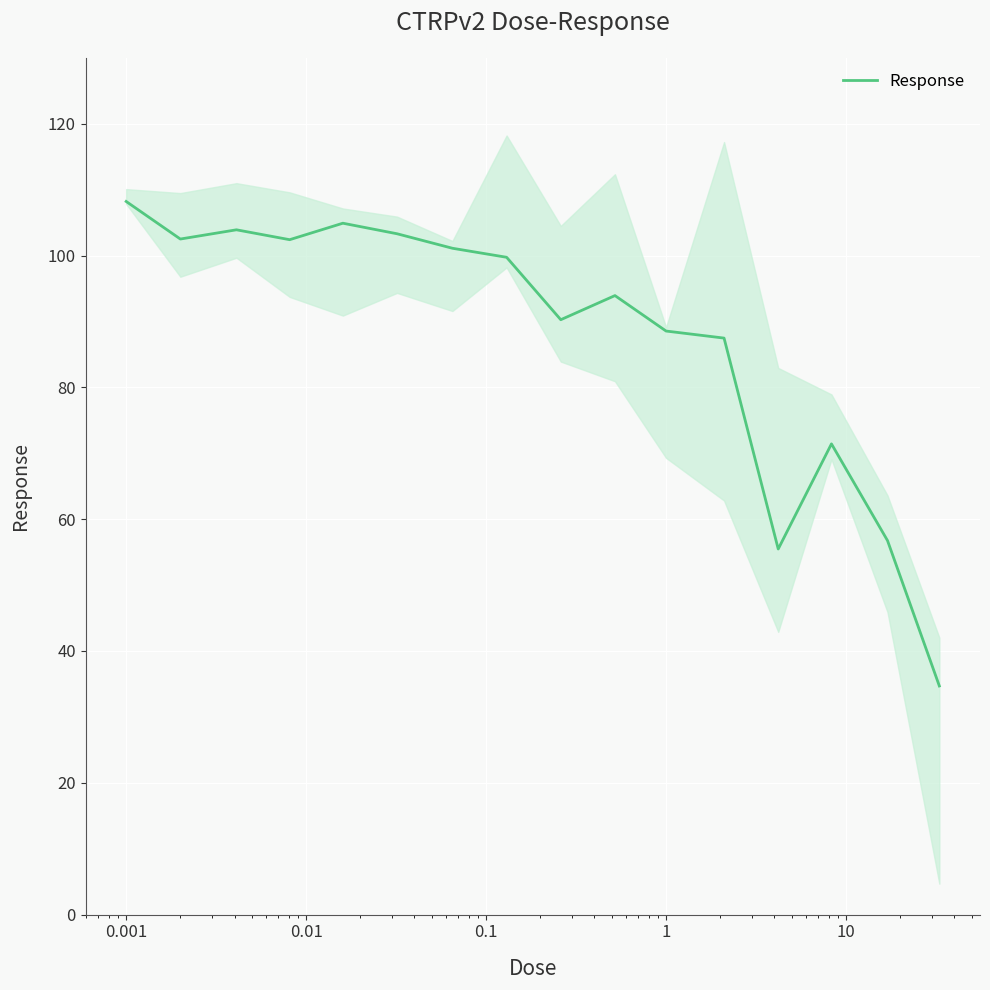

What is the greatest value displayed?

108.2